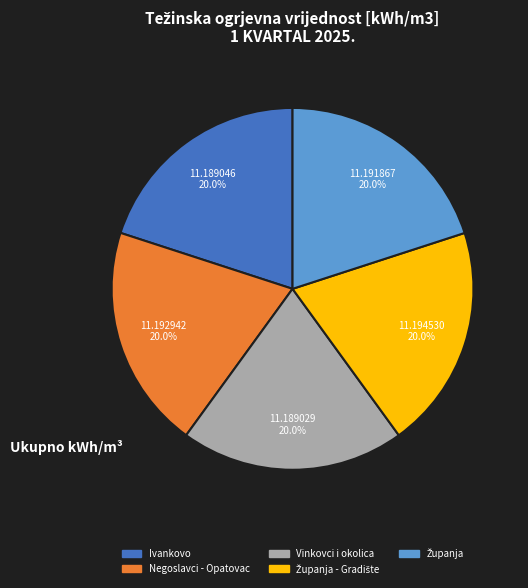

Does any single category account for the majority?

No